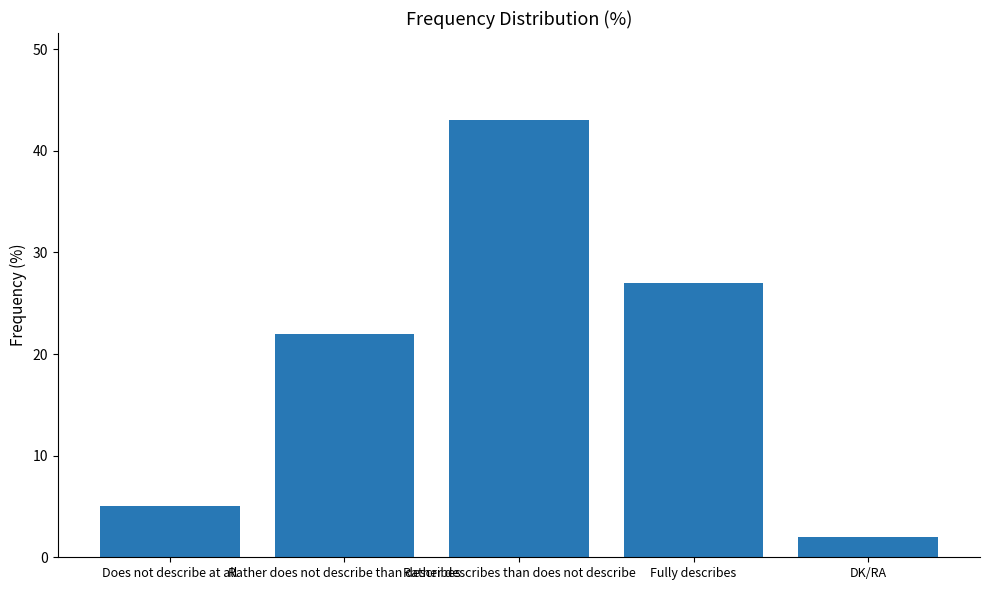

The value at Does not describe at all is 2. True or false?

False